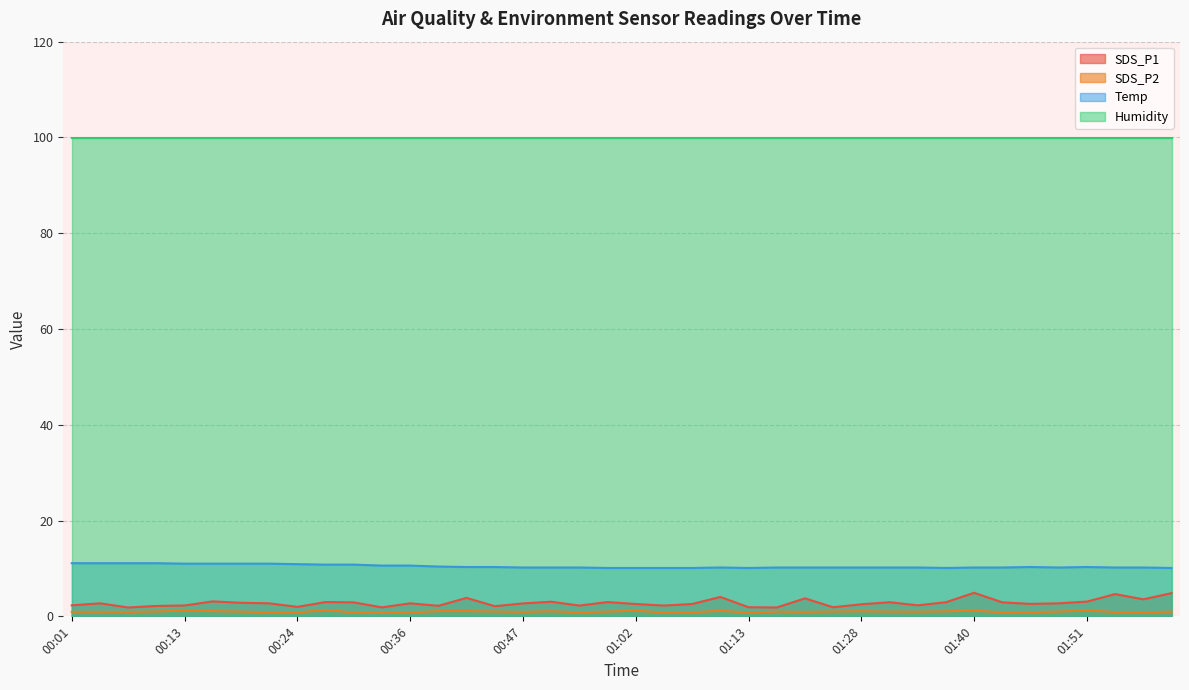

True or false: SDS_P2 and SDS_P1 intersect in this chart.

False